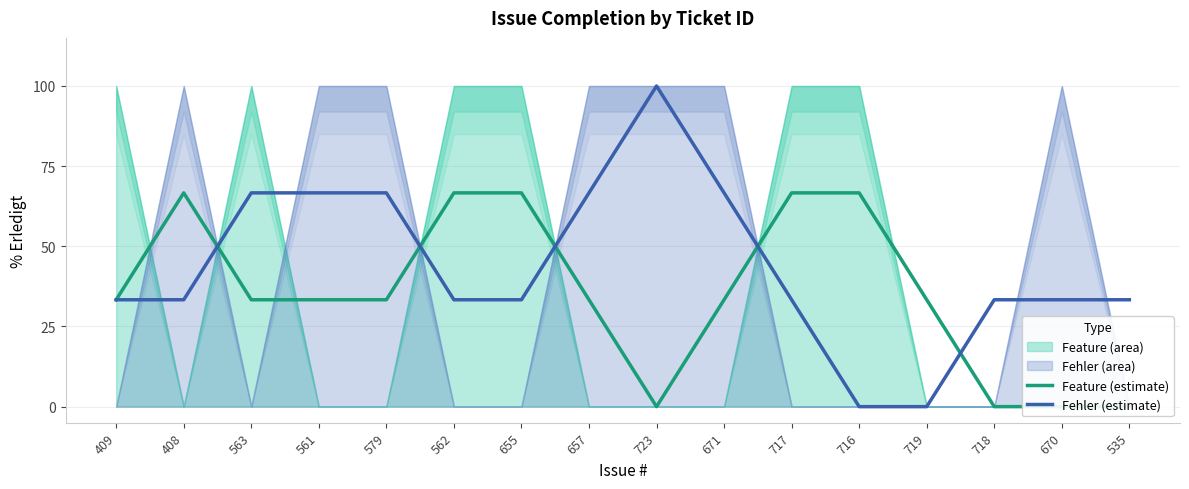

How many intersections are there between Feature (estimate) and Fehler (estimate)?

5